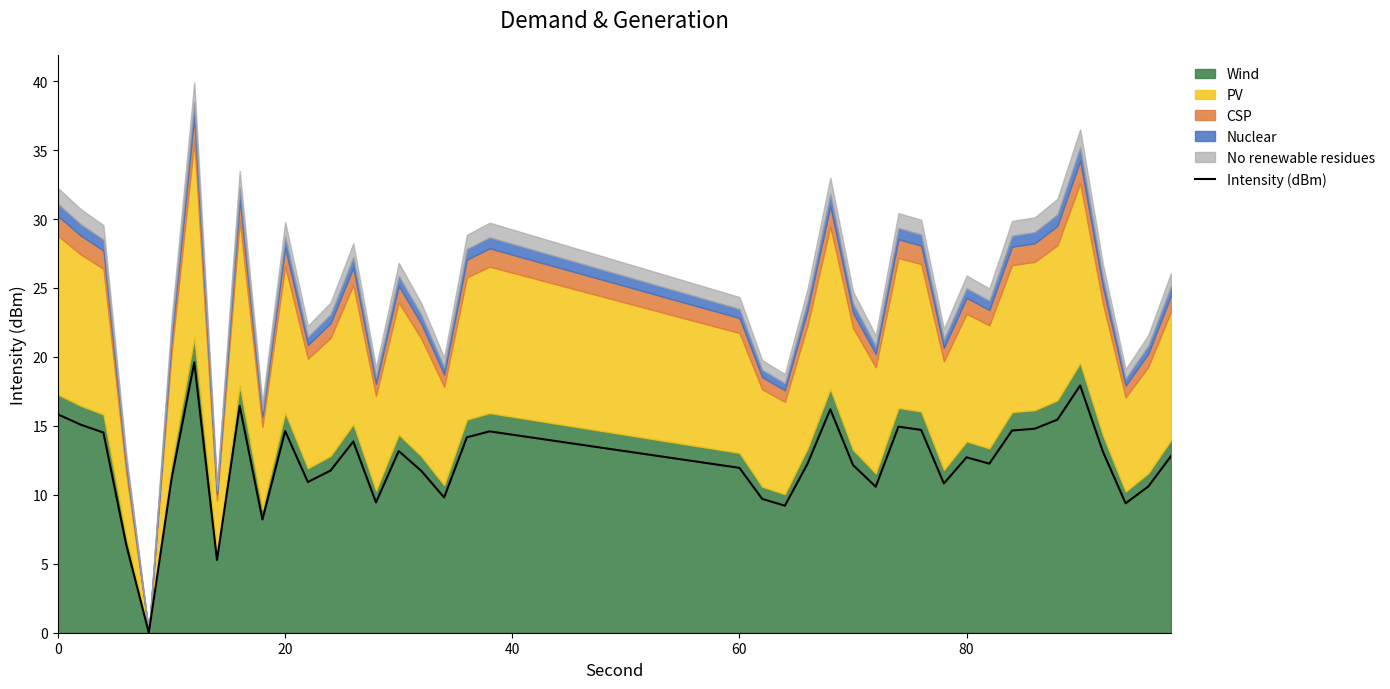

What is the highest value of the Intensity (dBm) series?

19.6